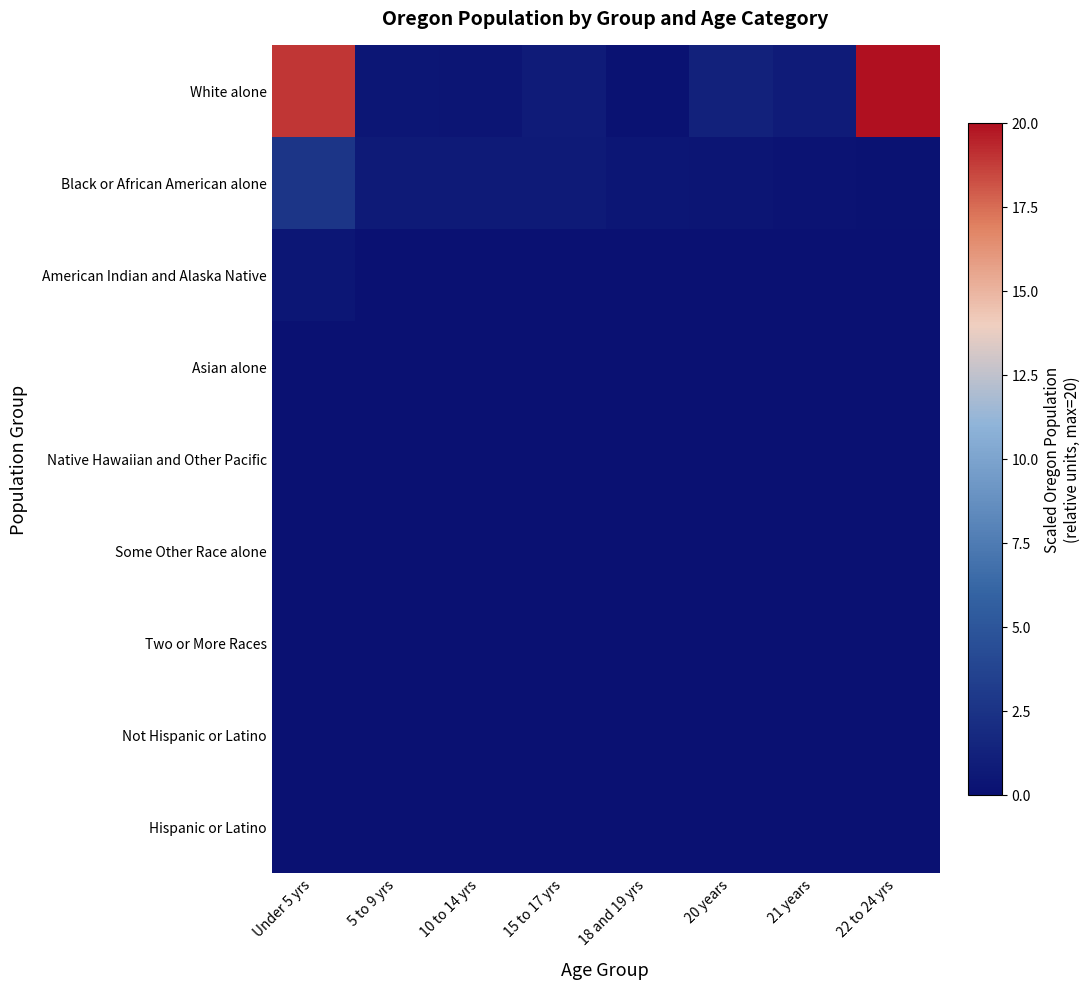

How many series are shown in this chart?

9